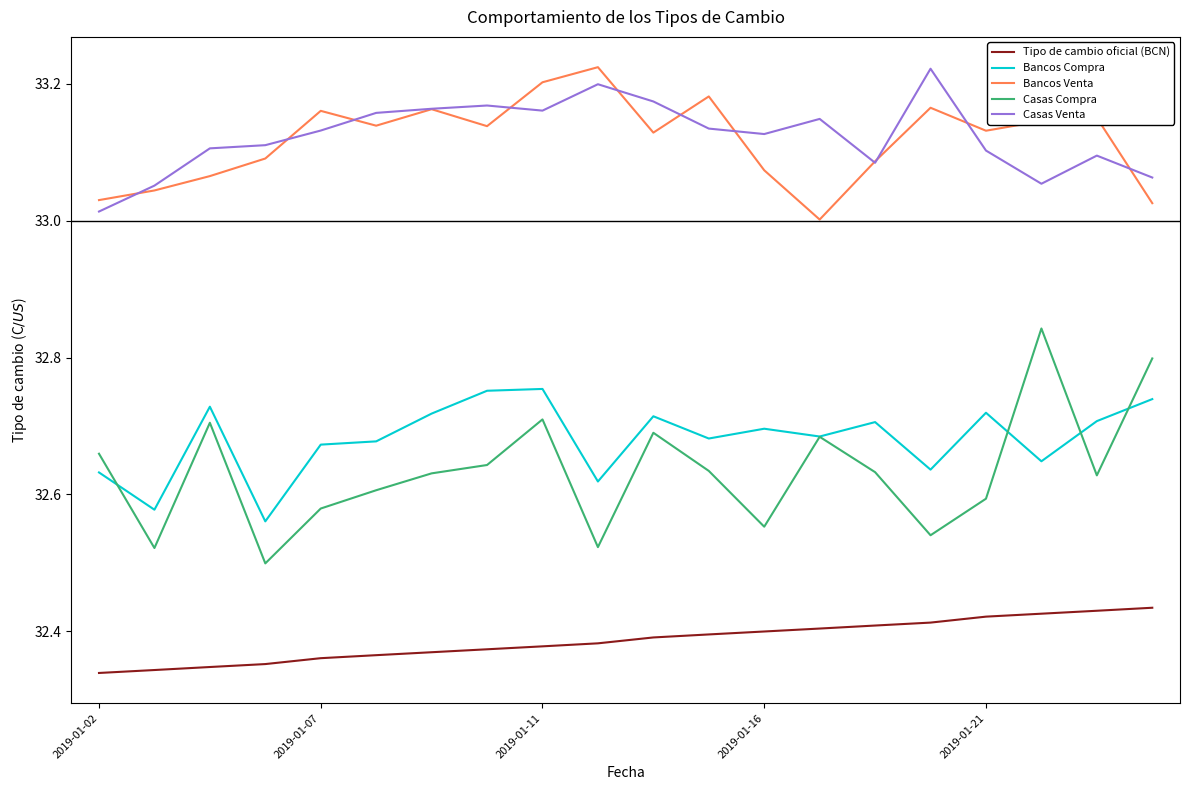

True or false: Tipo de cambio oficial (BCN) and Casas Venta intersect in this chart.

False